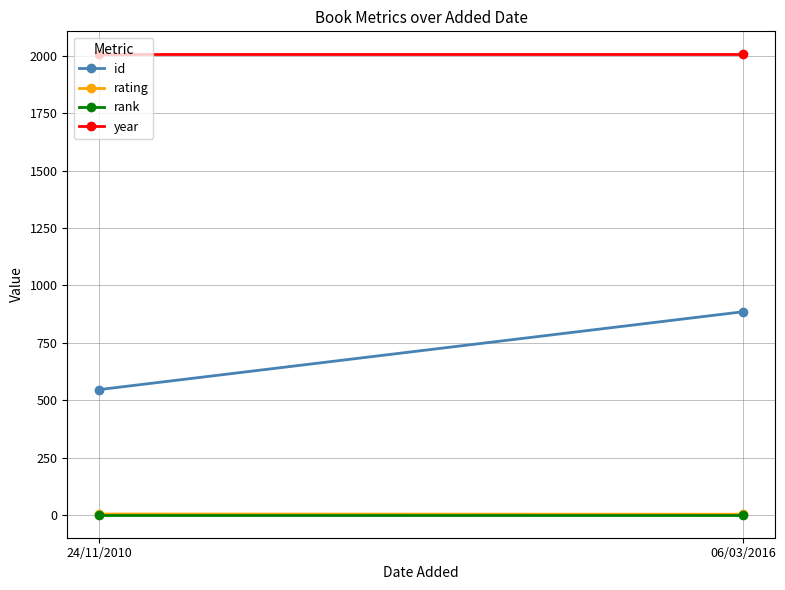

Count the number of categories in the chart.

2